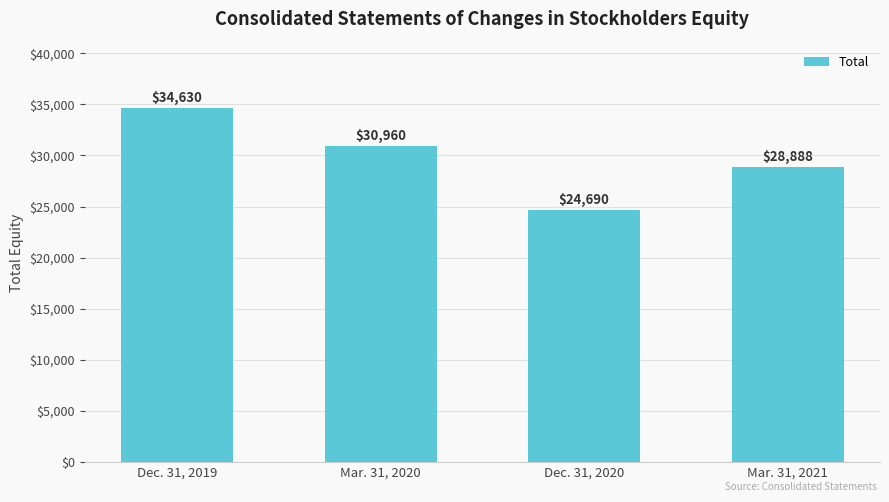

Count the number of categories in the chart.

4